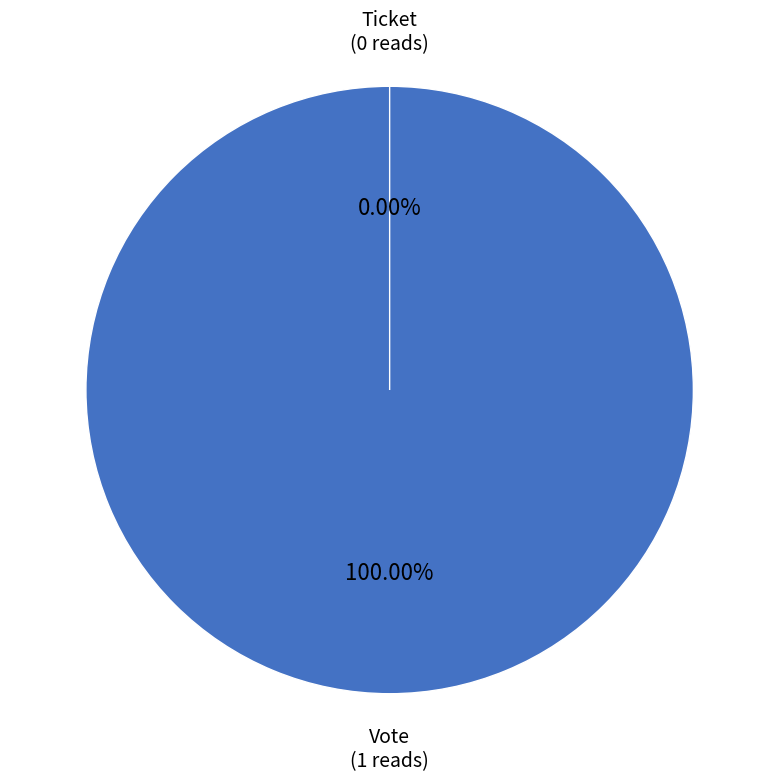

Is it true that Ticket (io_index=0) is 0% of the pie?

True